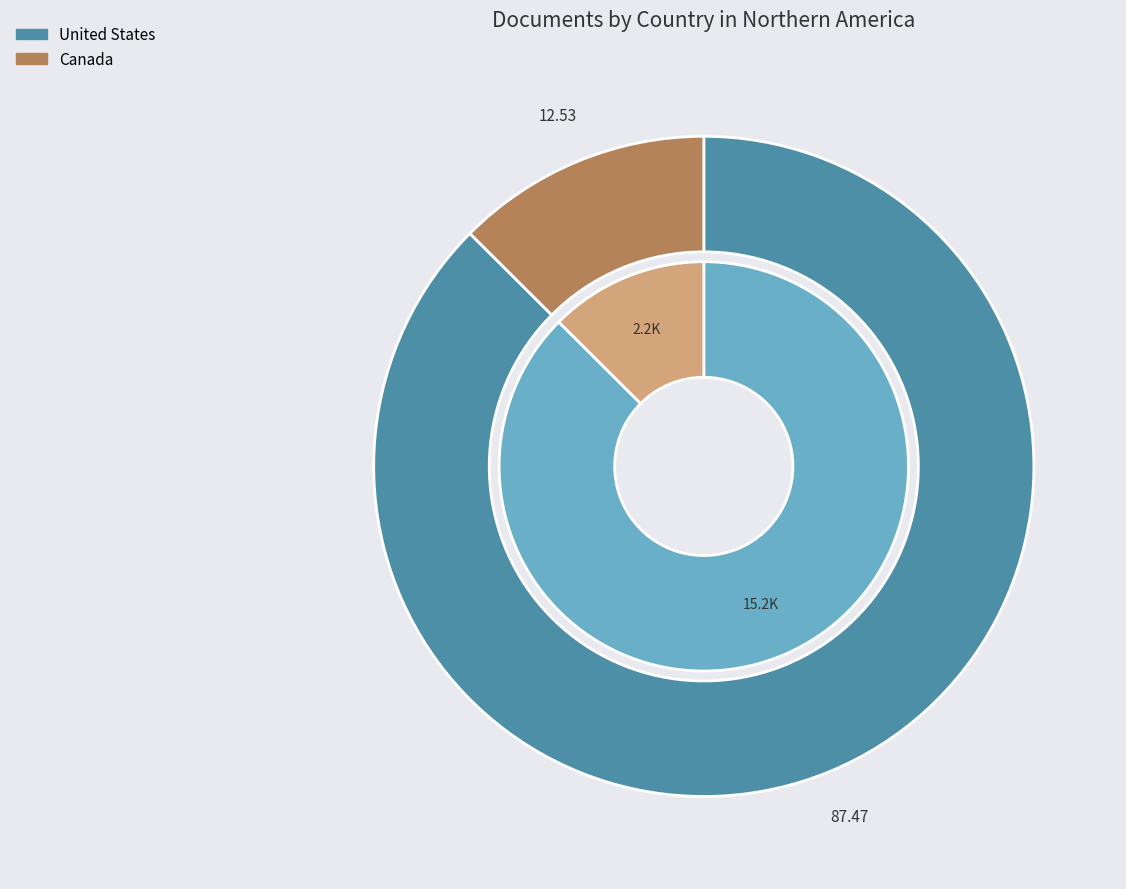

Approximately how many times larger is the value at Canada compared to United States?

0.1